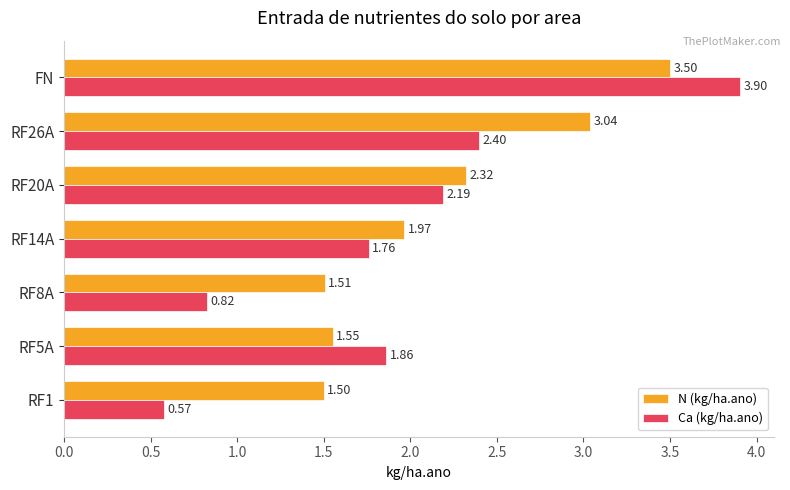

List the series in order of their peak value, highest first.

Ca (kg/ha.ano), N (kg/ha.ano)